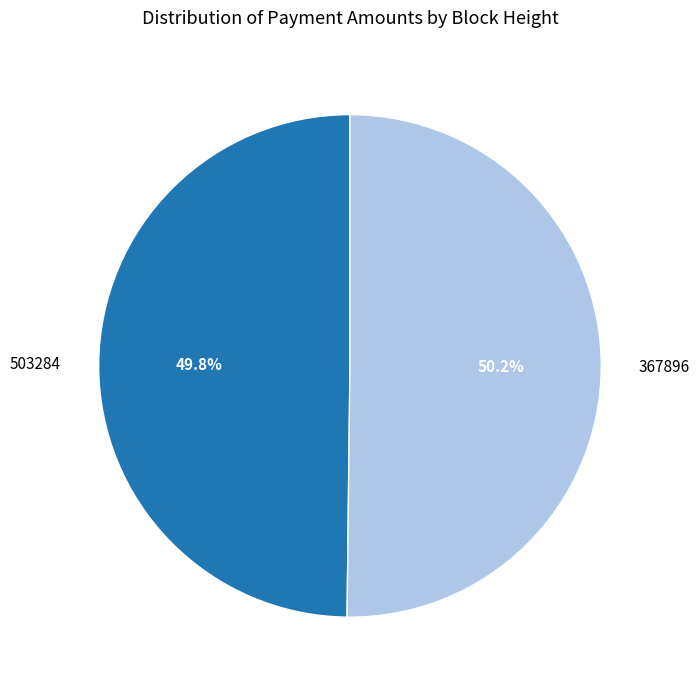

True or false: 367896 accounts for 50% of the total.

True